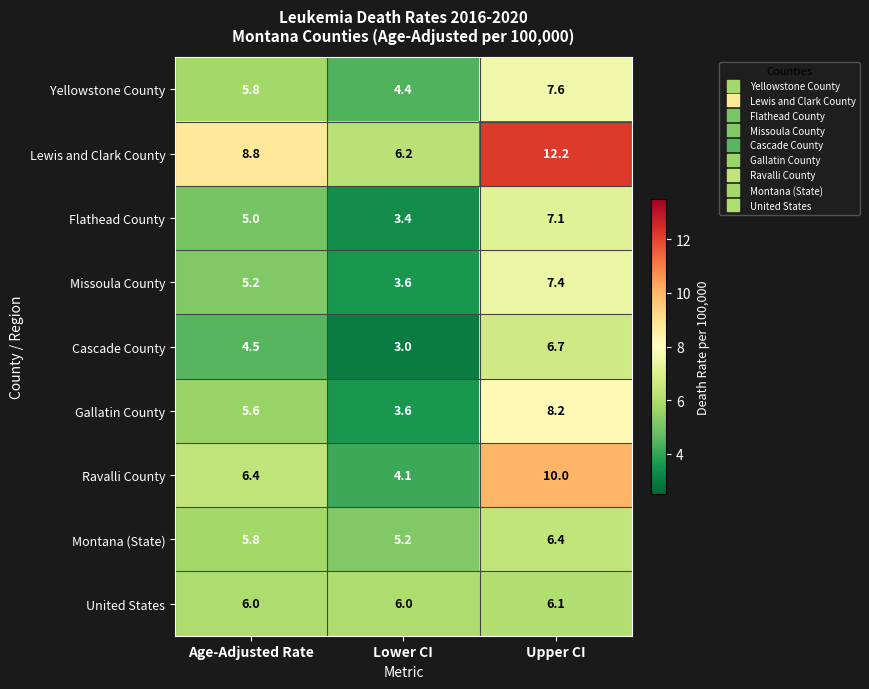

How many data points does each series have?

3